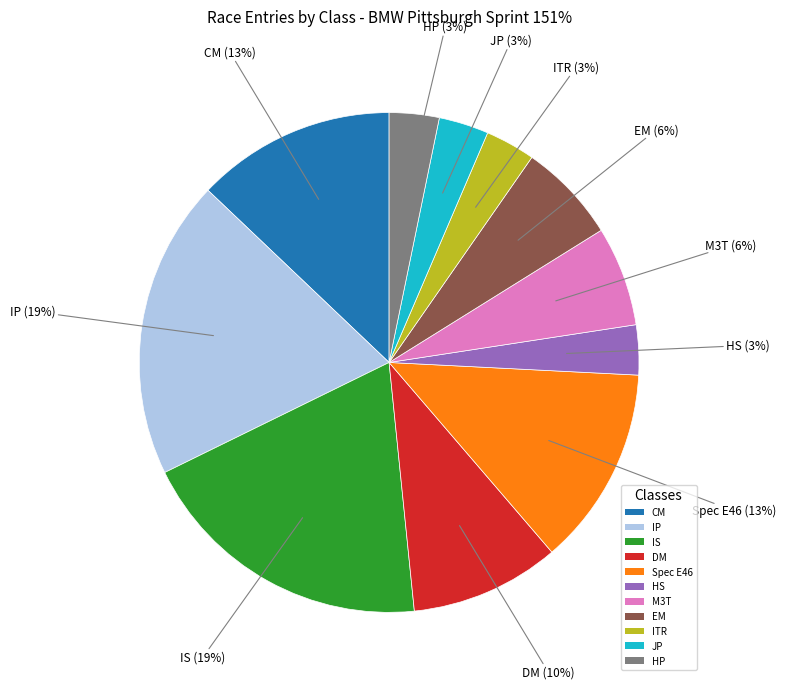

What percentage is the HS slice, to the nearest percent?

3%